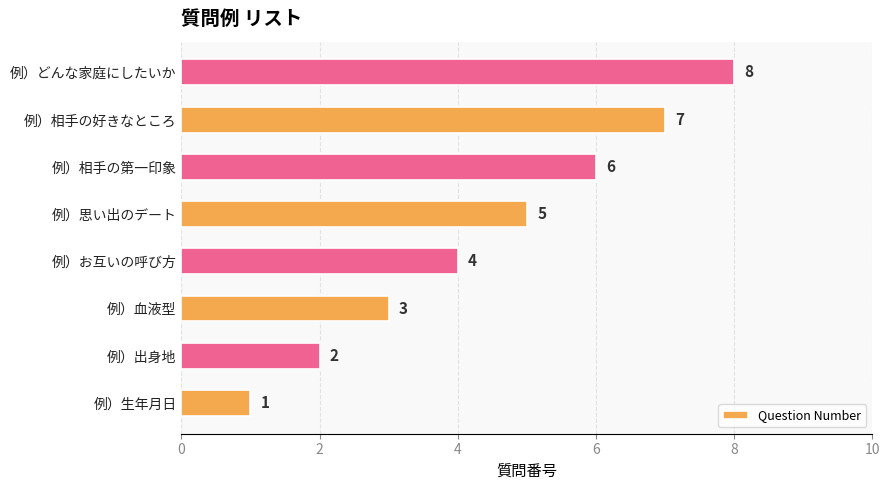

What is the smallest value displayed?

1